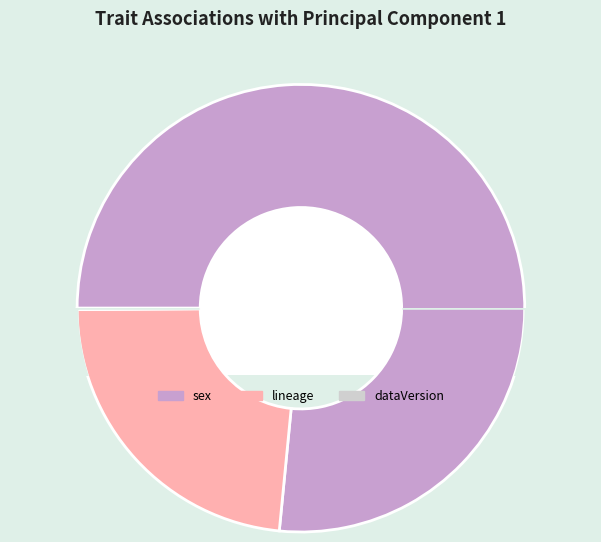

What is the ratio of the value at sex to the value at lineage?

3.3